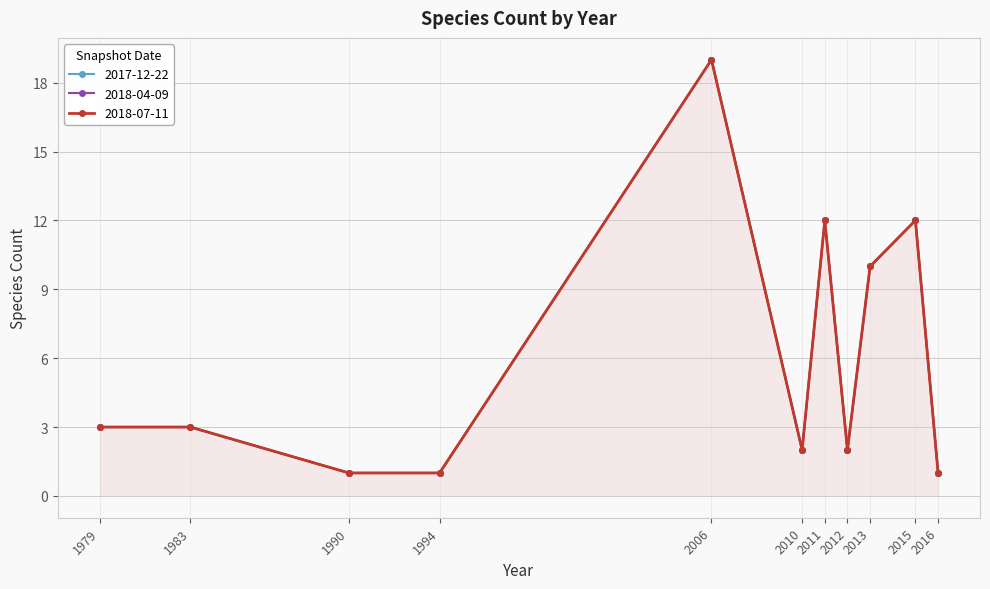

At which category is the sum across all series the highest?

2006